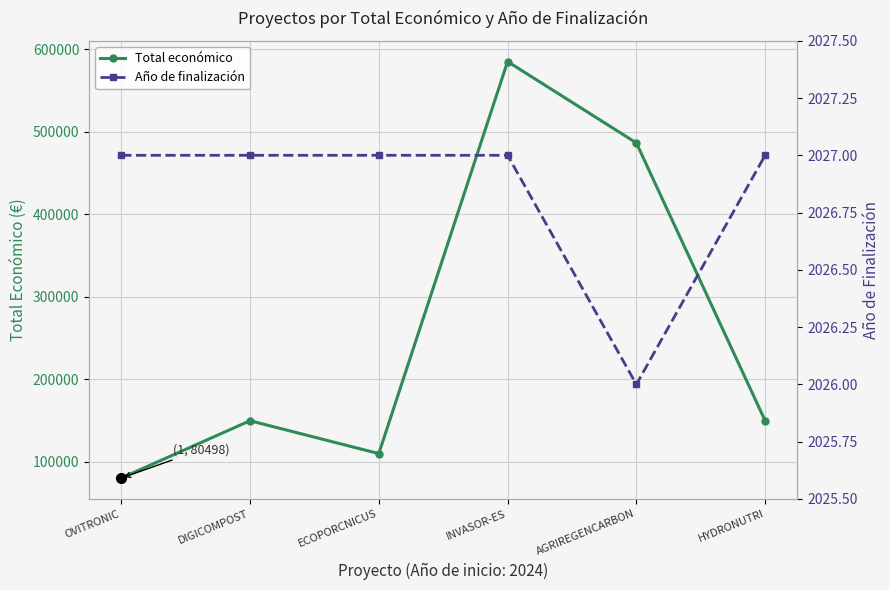

Where is the first local minimum for Año de finalización?

AGRIREGENCARBON